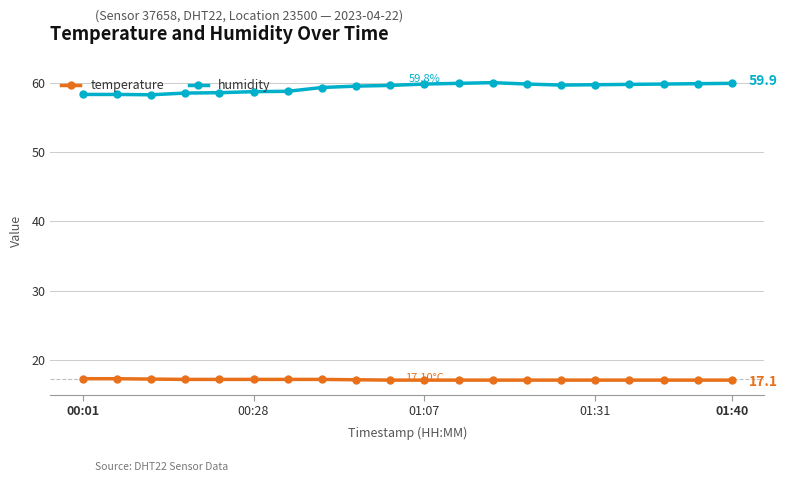

List the series in order of their overall mean, highest first.

humidity, temperature